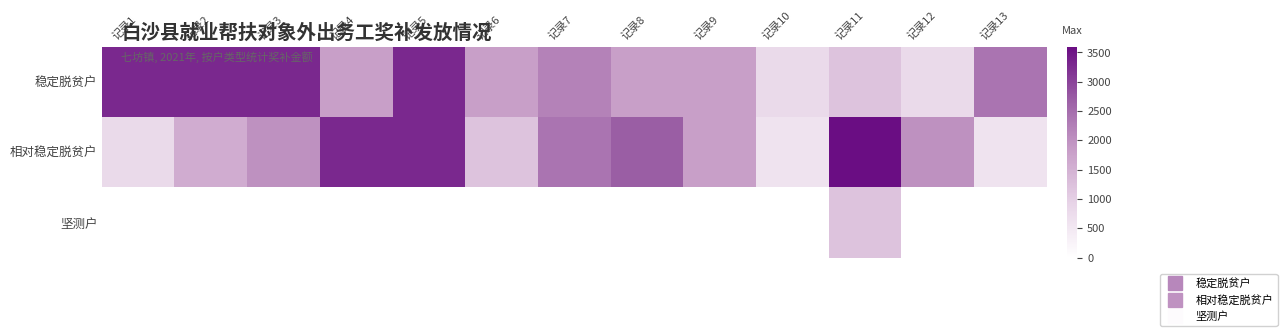

Which has a higher value, 记录1 or 记录9?

记录1